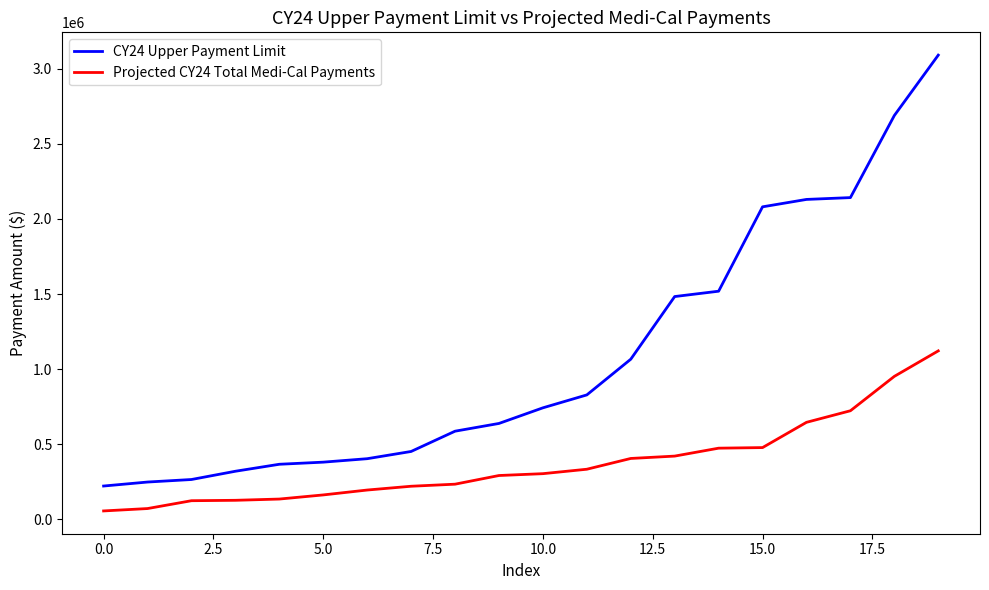

What is the greatest value displayed?

3091224.2